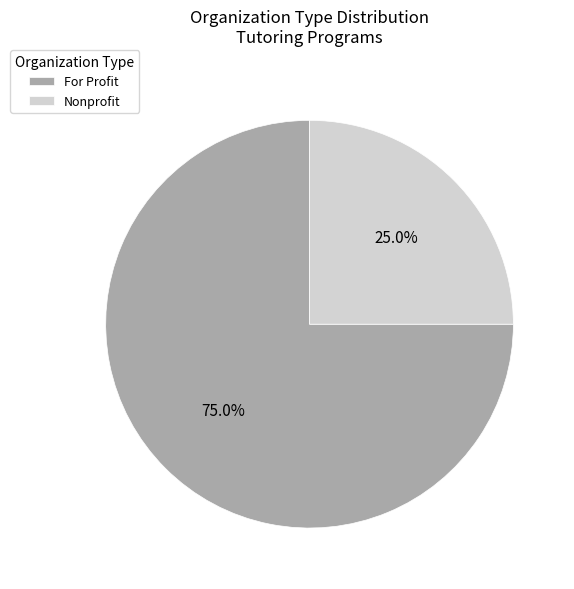

Count the number of slices in the pie.

2